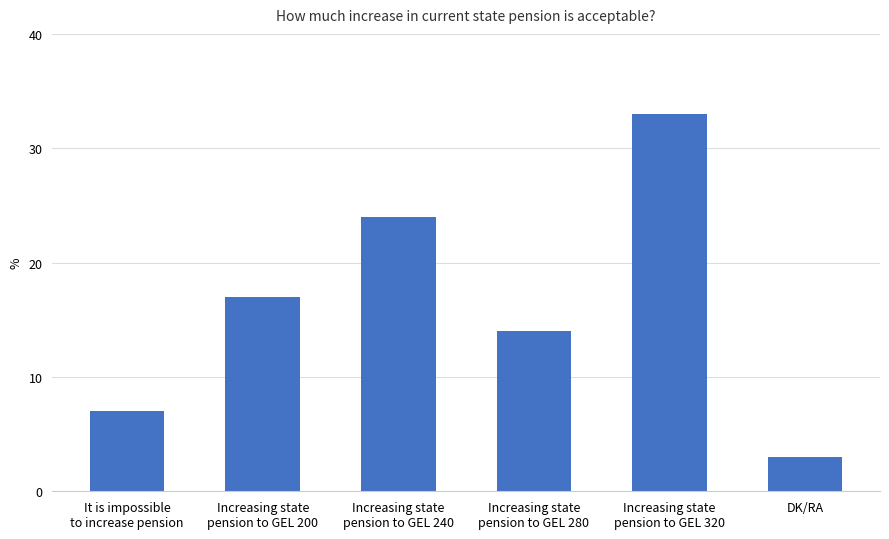

What is the value of the 5th bar from the left?

33